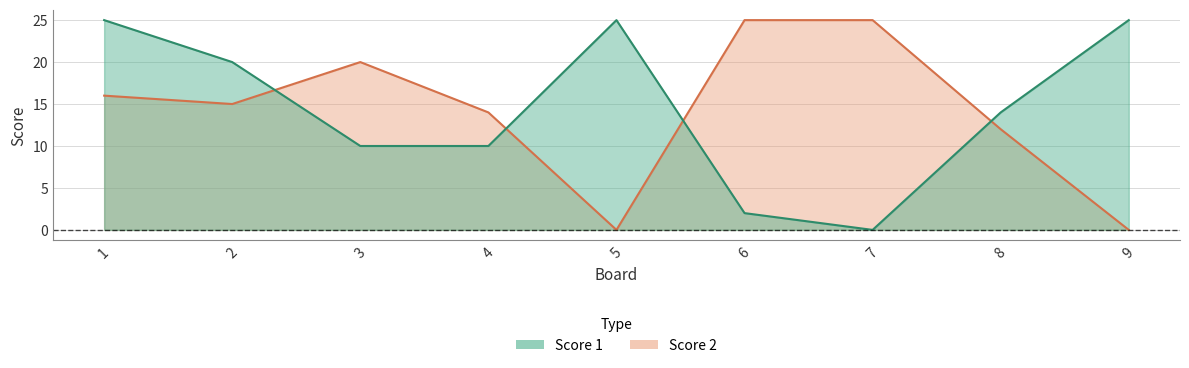

Which label corresponds to the largest value in the chart?

1